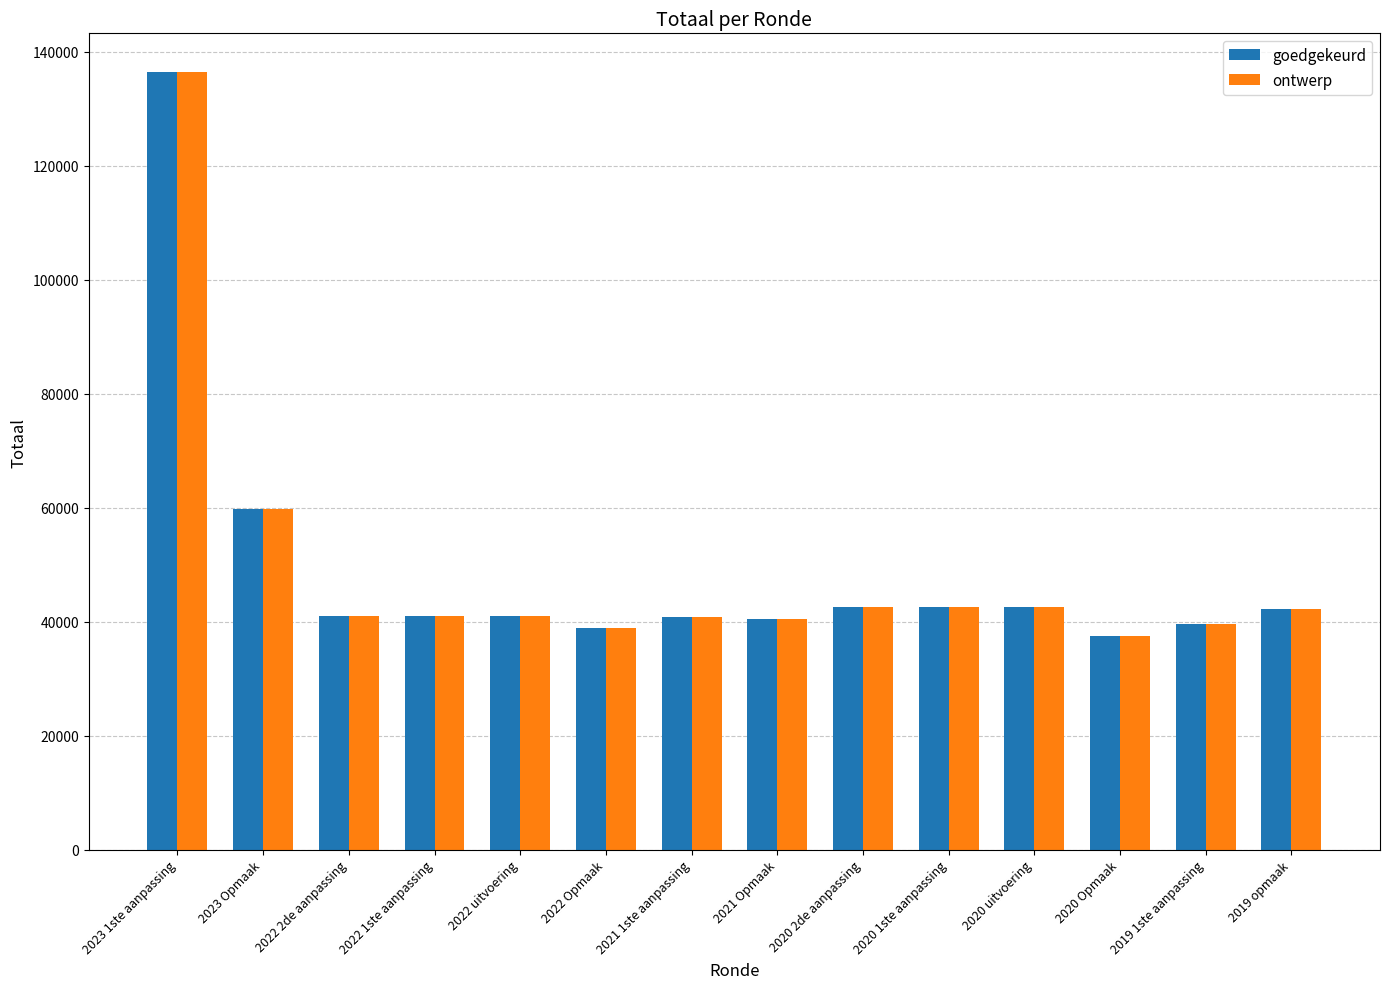

At which category is the sum across all series the highest?

2023 1ste aanpassing